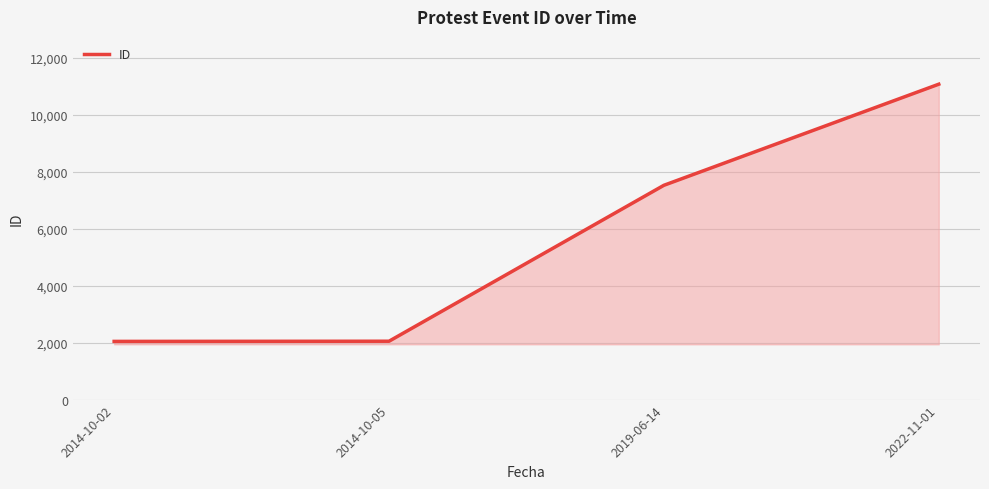

What is the minimum value shown in the chart?

2043